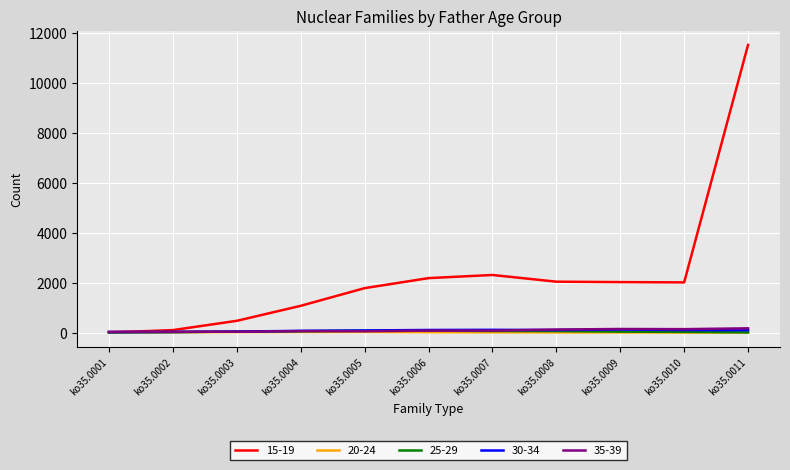

At which category is the sum across all series the highest?

ko35.0011